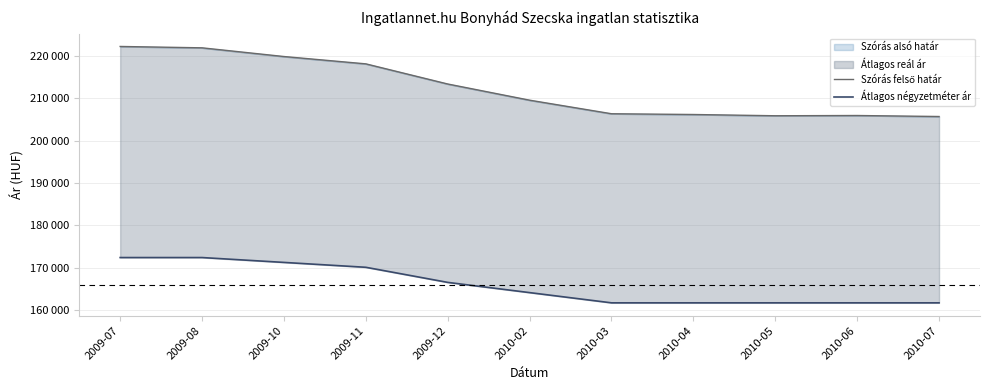

Which category has the lowest value across all series?

2010-03